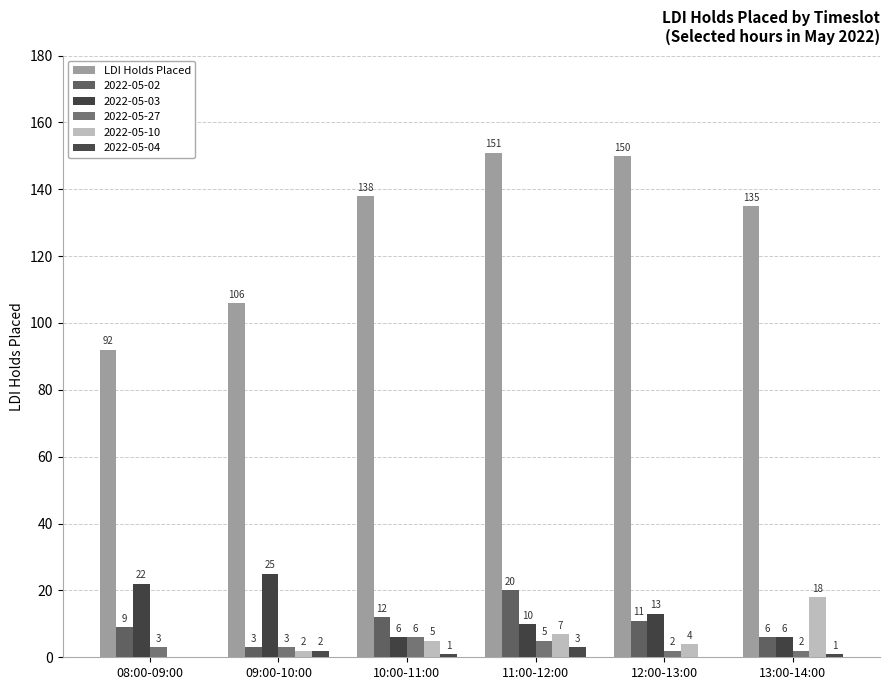

Reading right to left, transcribe all the data shown in this chart.

13:00-14:00=135	12:00-13:00=150	11:00-12:00=151	10:00-11:00=138	09:00-10:00=106	08:00-09:00=92